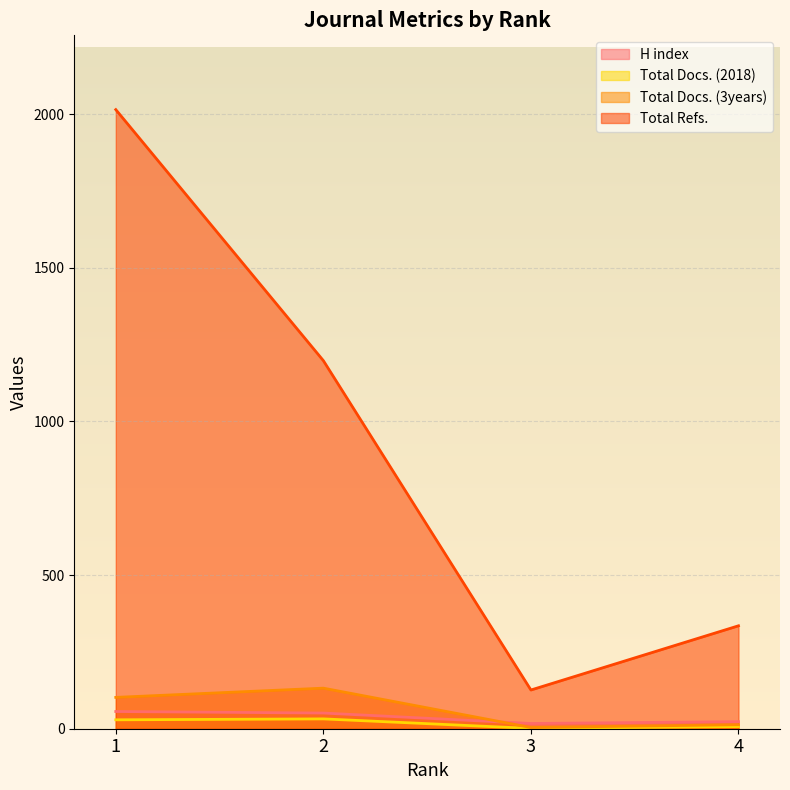

At which label does H index first exceed 51?

1